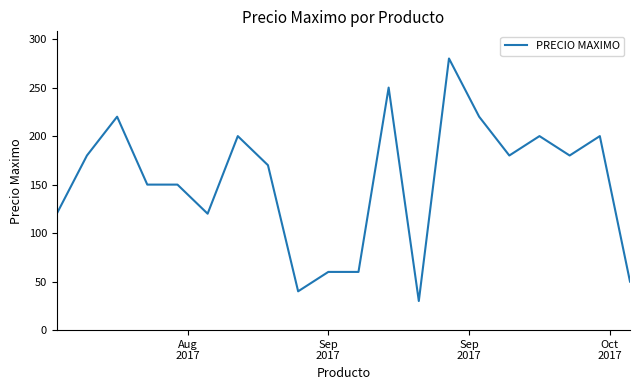

What is the difference between the maximum and minimum values?

250